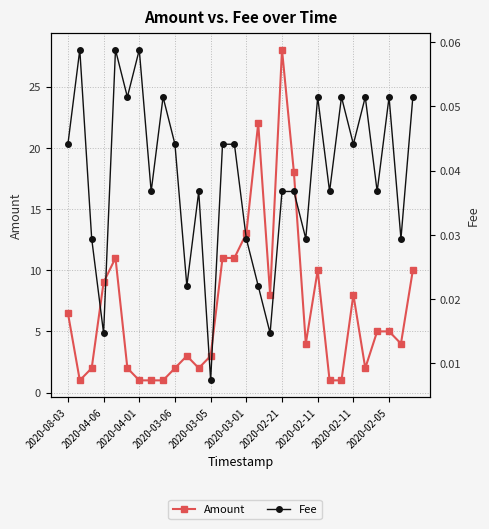

Which series changed the most between 2020-02-05 and 16?

Amount